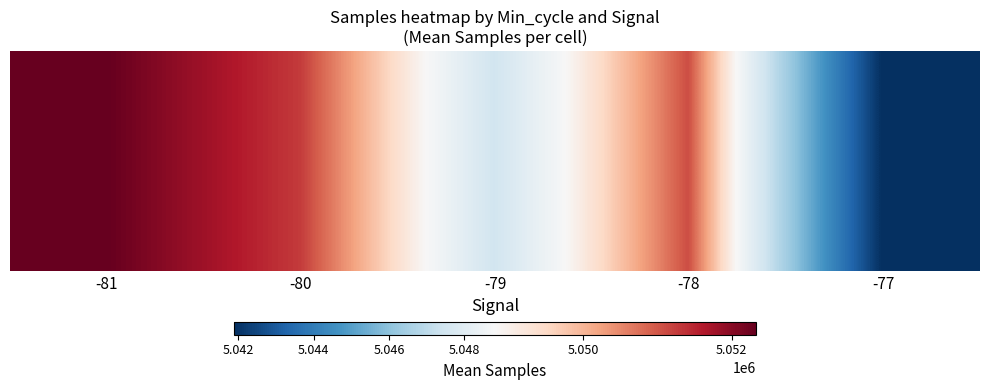

What is the total value across all series at -77?

30251357.0